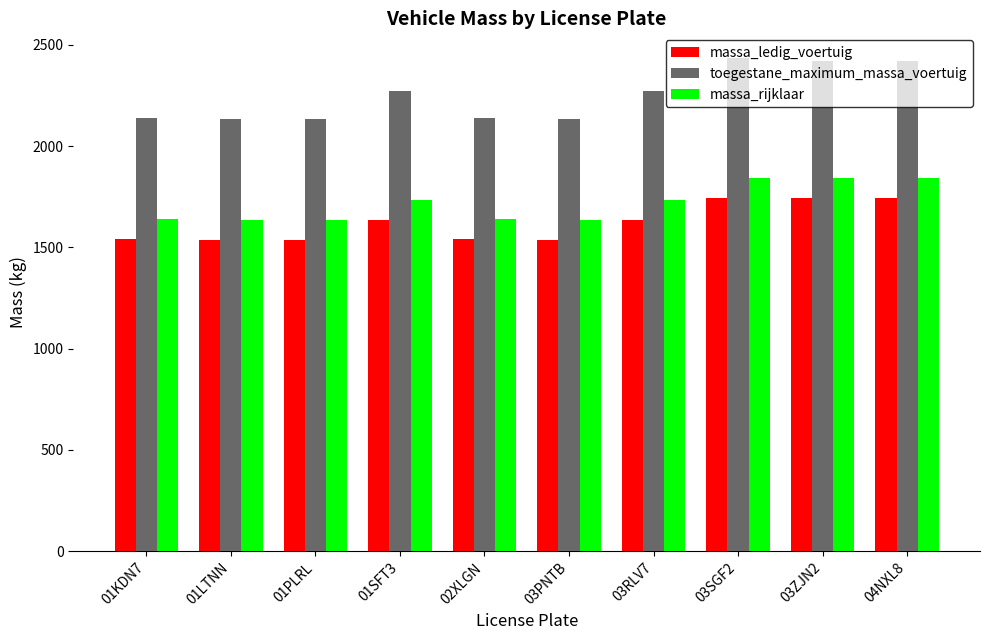

Rank the series by their average value, from lowest to highest.

massa_ledig_voertuig, massa_rijklaar, toegestane_maximum_massa_voertuig